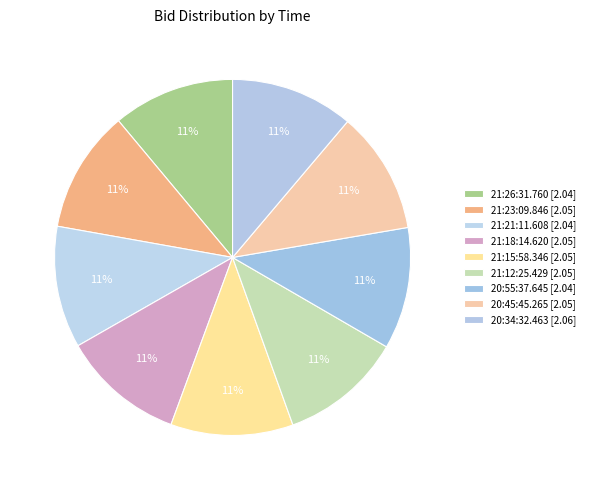

Is the sum of 21:23:09.846 and 21:26:31.760 greater than half?

No